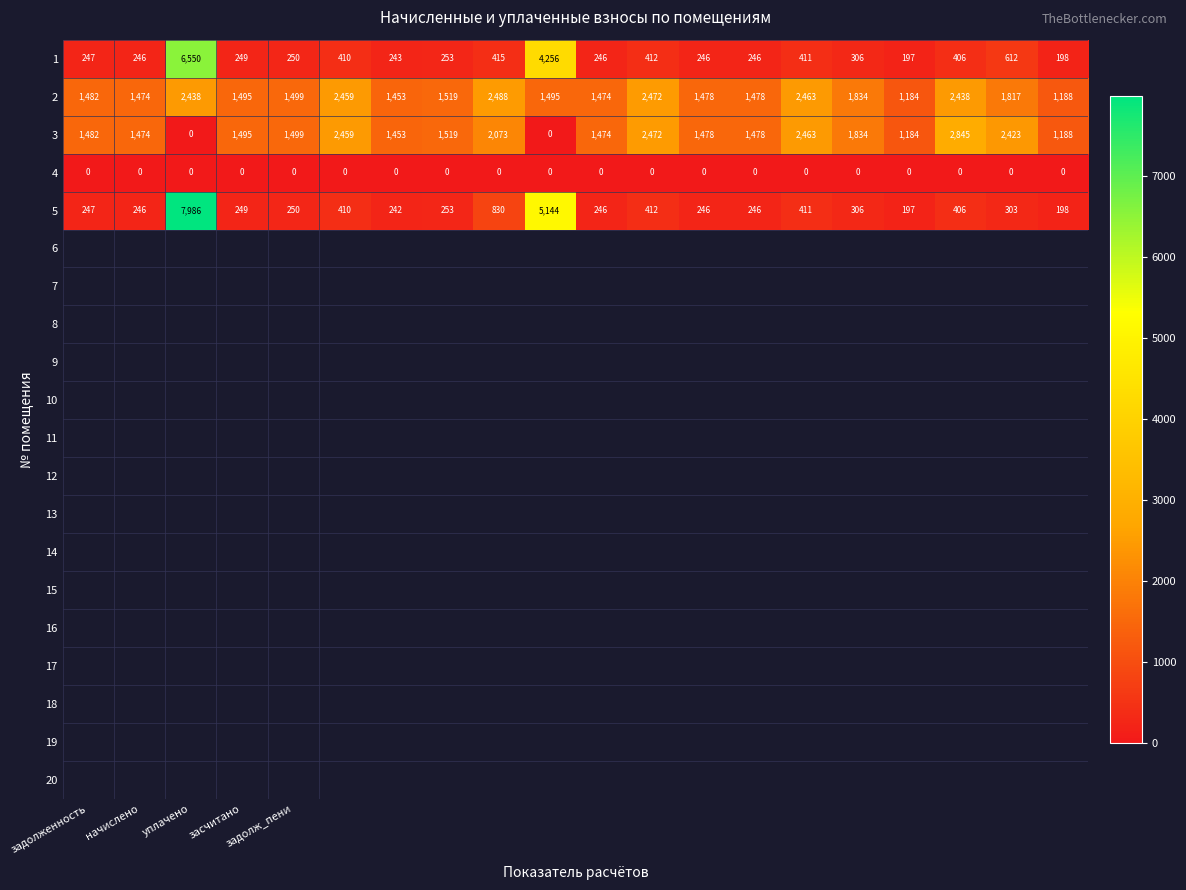

What is the difference between the second highest and second lowest values in the 2 series?

1284